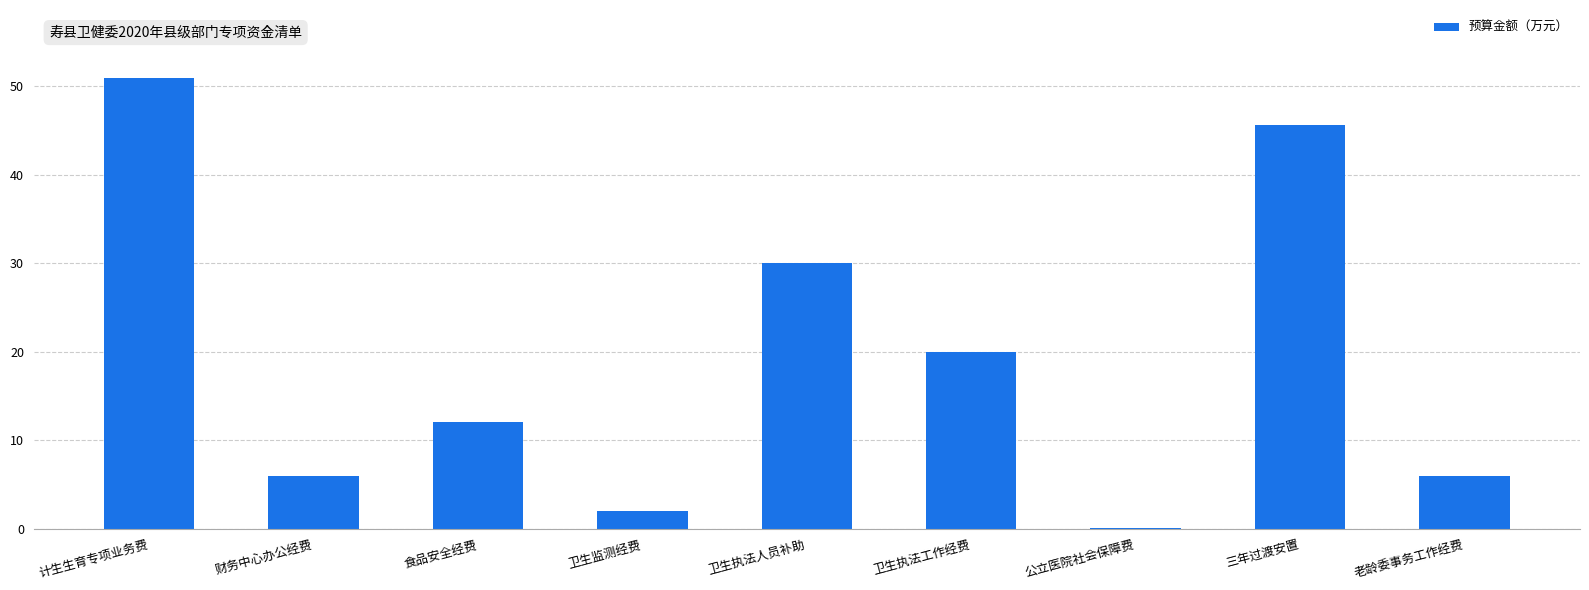

How many data points does each series have?

9